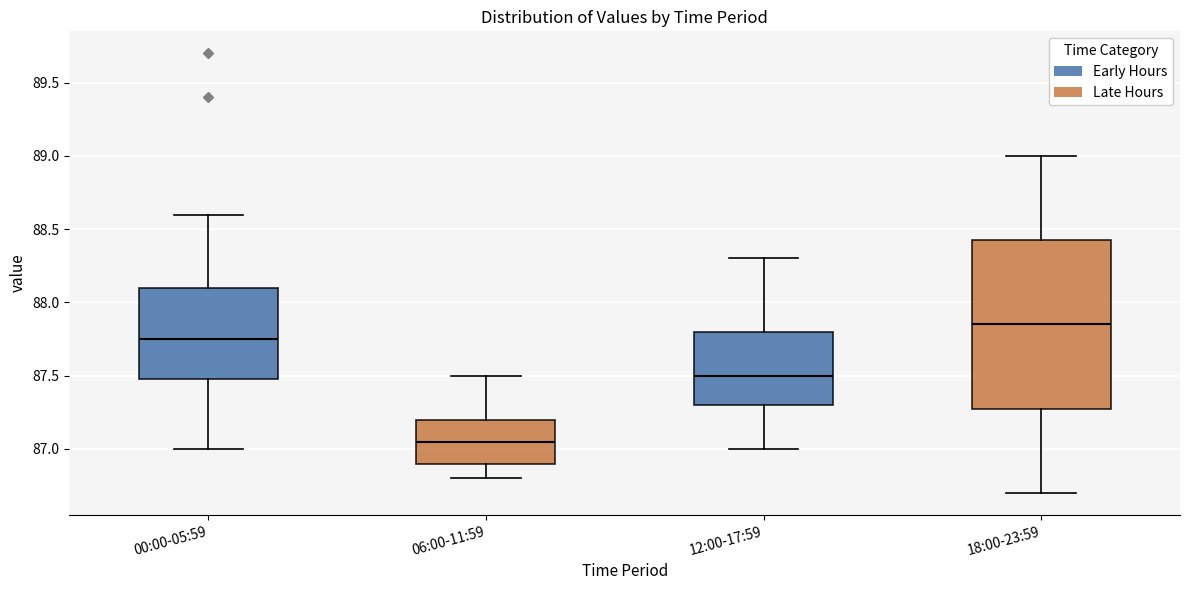

Reading left to right, read every box against the y-axis: the position of its median line, the range the box covers, and the ends of its whiskers. The values are not printed on the chart, so give them approximately, as read against the axis.

00:00-05:59: median 87.75, box 87.50 to 88.10, whiskers 87.00 to 88.60
06:00-11:59: median 87.05, box 86.90 to 87.20, whiskers 86.80 to 87.50
12:00-17:59: median 87.50, box 87.30 to 87.80, whiskers 87.00 to 88.30
18:00-23:59: median 87.85, box 87.30 to 88.45, whiskers 86.70 to 89.00